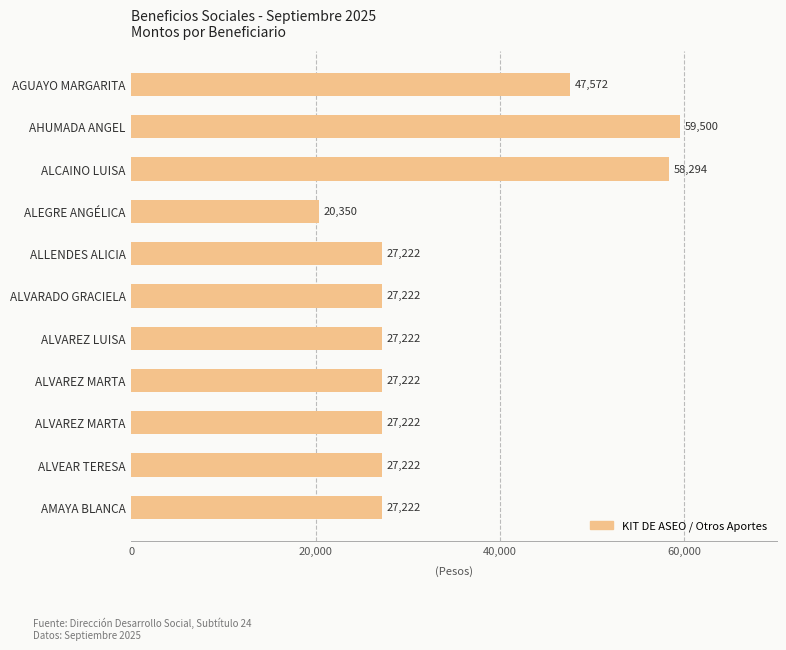

What is the smallest value displayed?

20350